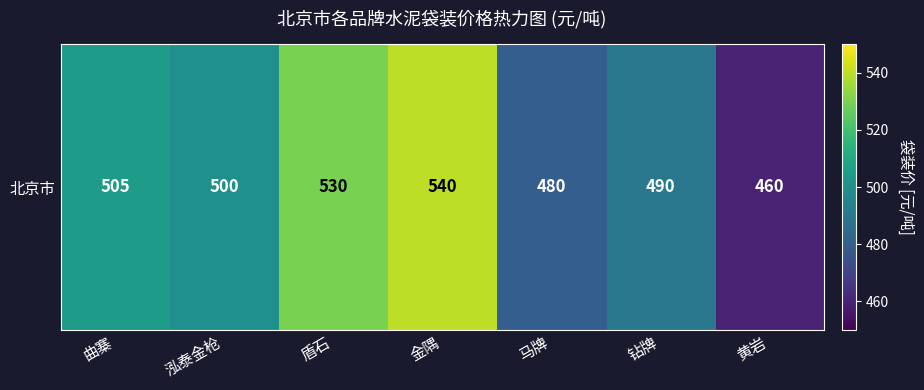

True or false: the data shows 505 at 曲寨.

True